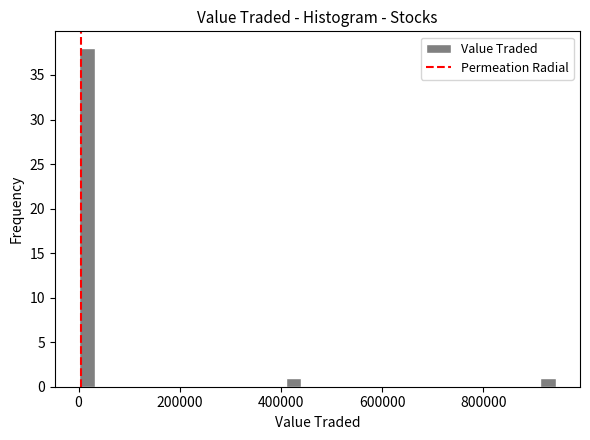

Around what value on the x-axis is the tallest bar? Give the approximate position of its centre, as read against the axis.

20000